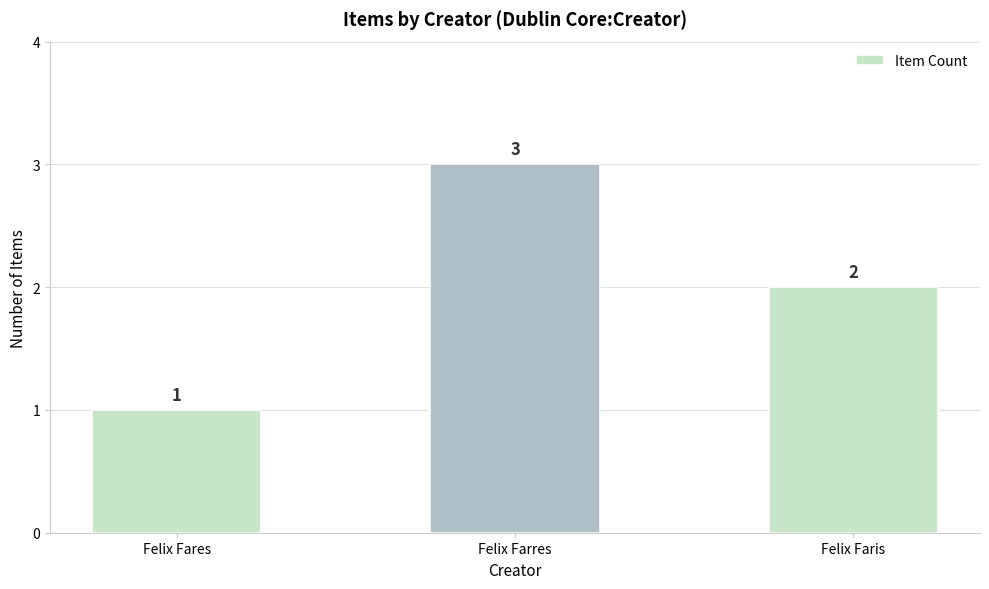

At which category does the chart reach its peak across all series?

Felix Farres